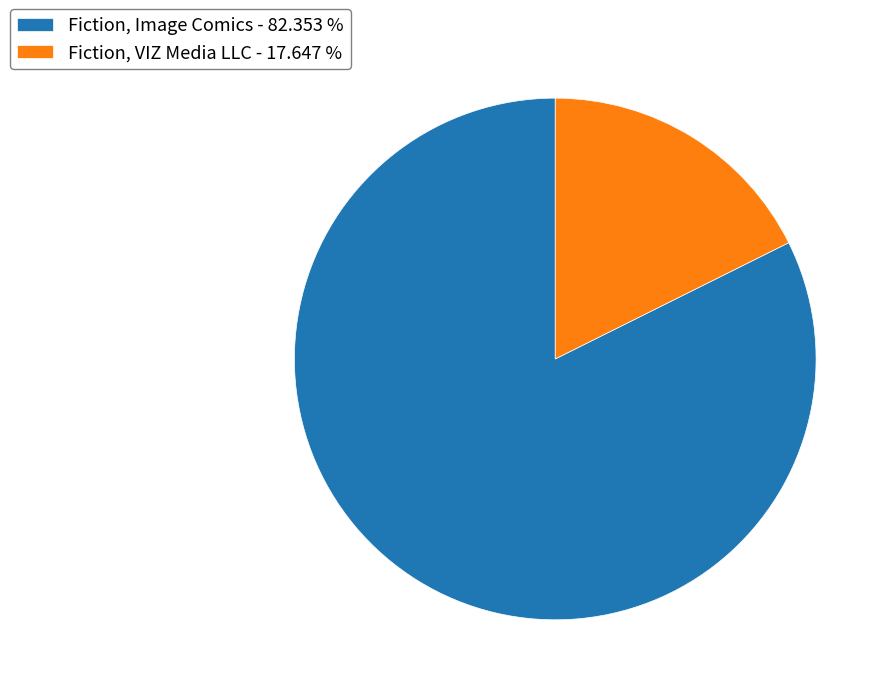

Which has a higher value, Fiction, VIZ Media LLC or Fiction, Image Comics?

Fiction, Image Comics